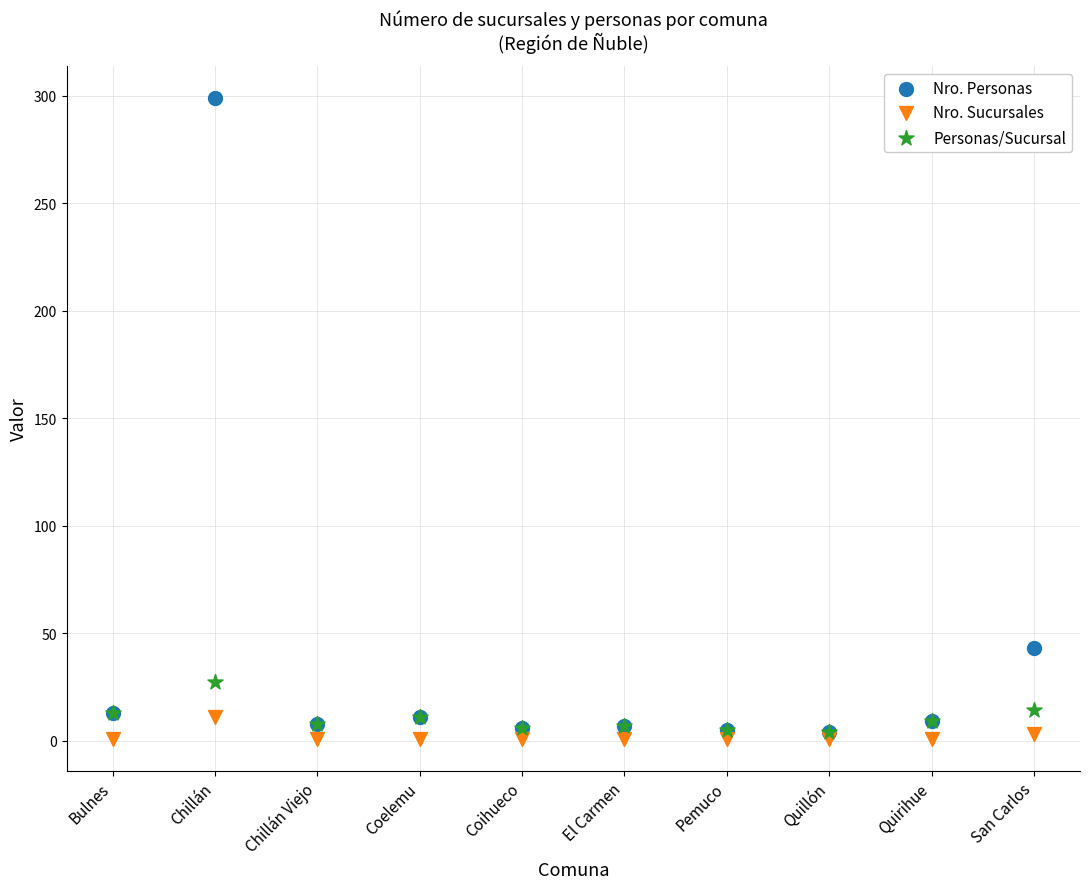

Across all series, what Y value is closest to 150?

43.0